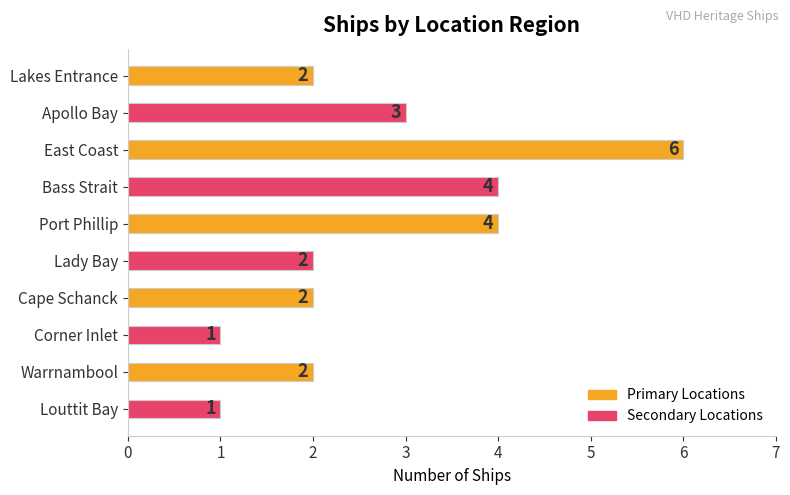

Is it true that the value at Corner Inlet is 1?

True